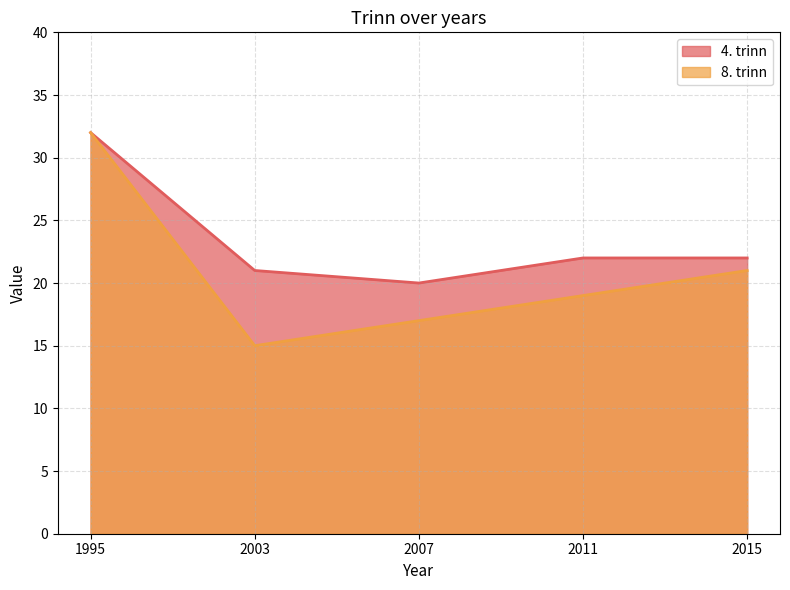

How many distinct data groups are displayed?

2